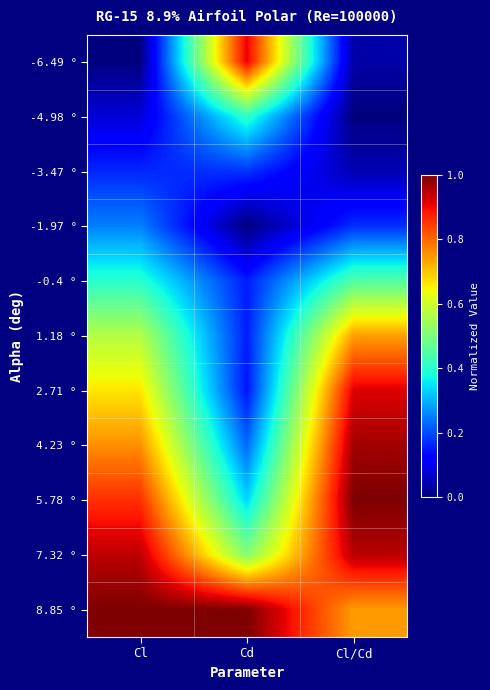

At Cl/Cd, list the series in order from largest to smallest.

5.78 °, 4.23 °, 7.32 °, 2.71 °, 8.85 °, 1.18 °, -0.4 °, -1.97 °, -3.47 °, -6.49 °, -4.98 °